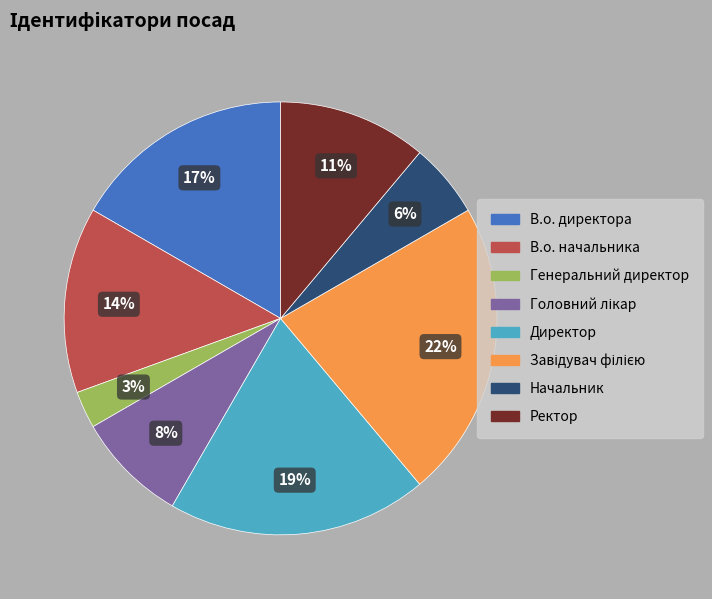

What percentage is the В.о. начальника slice, to the nearest percent?

14%